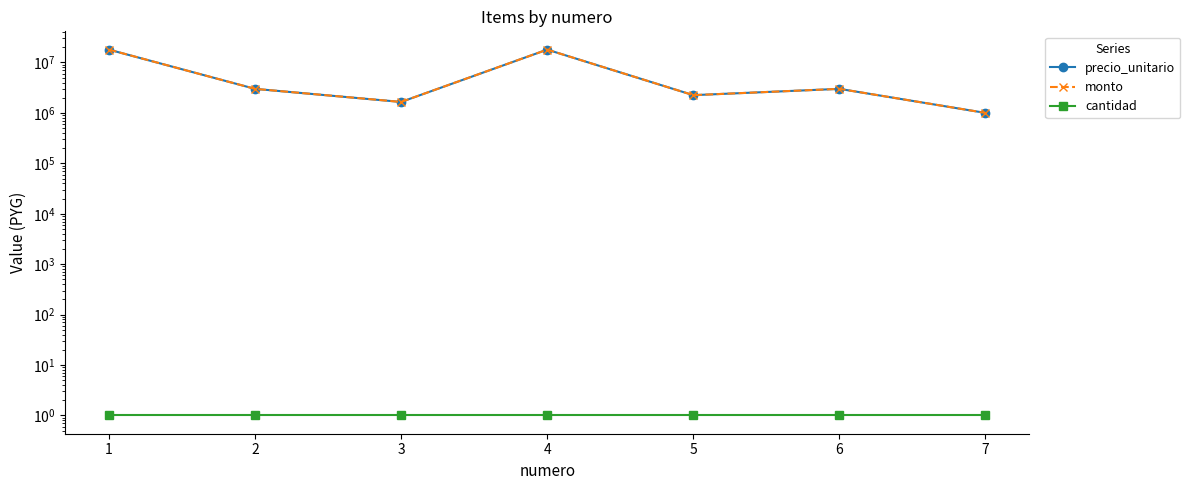

What are all the series names shown in the legend?

precio_unitario, monto, cantidad